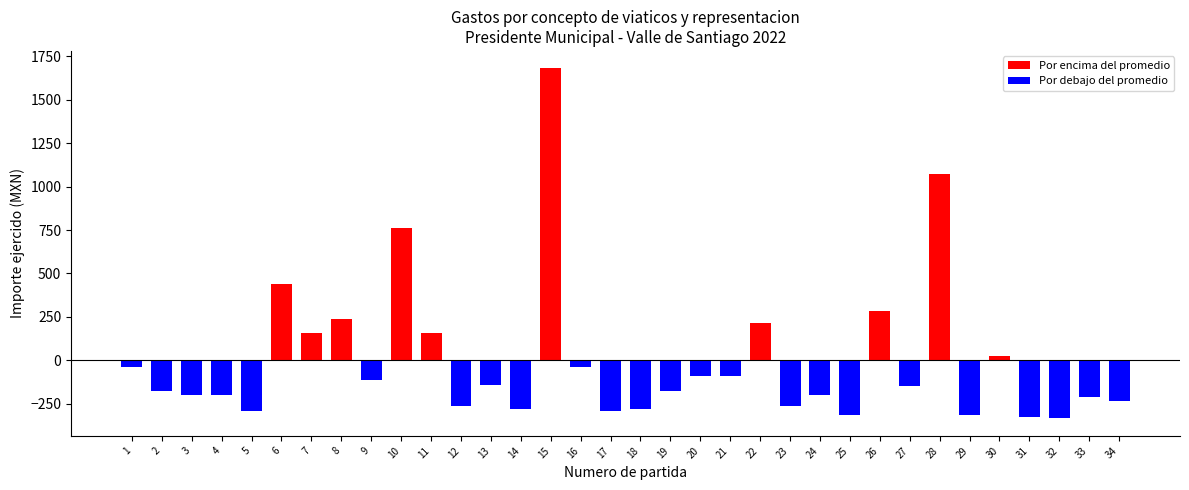

How many data points are above -147?

16